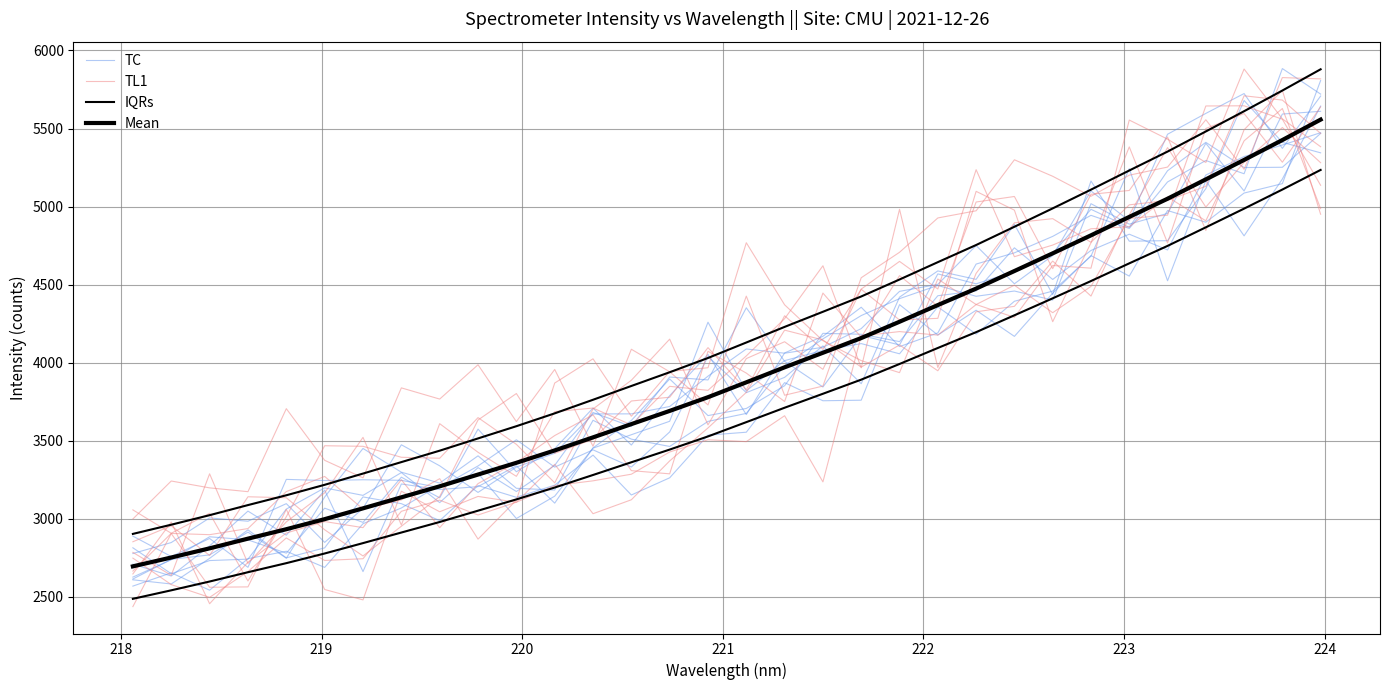

What is the sum of all Mean values?

125882.7